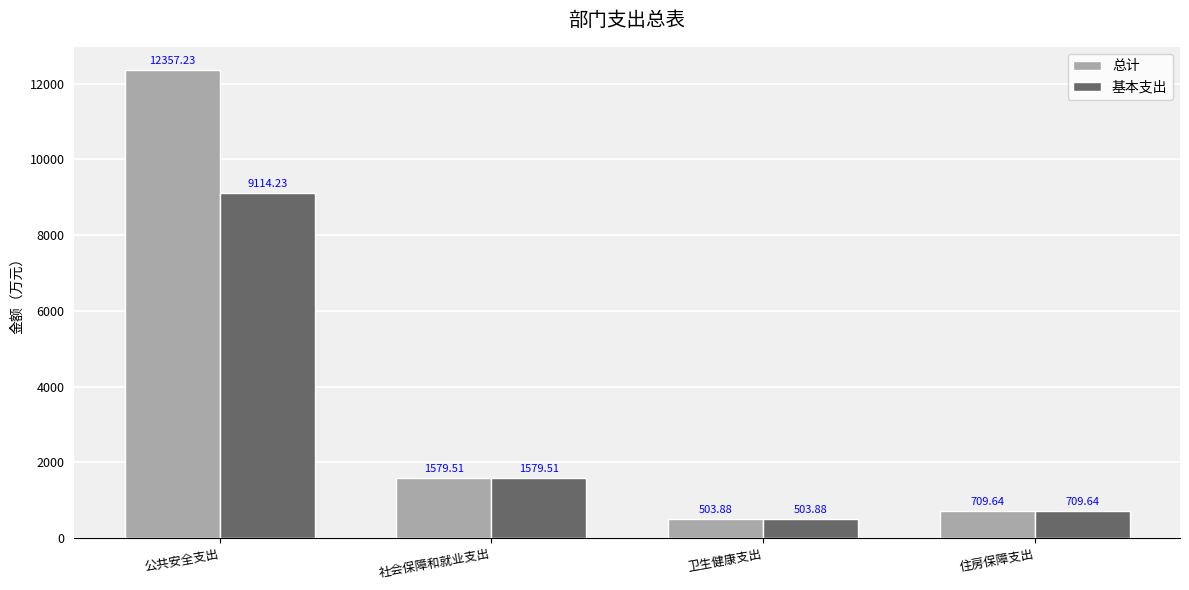

What is the label of the 4th bar from the right?

公共安全支出